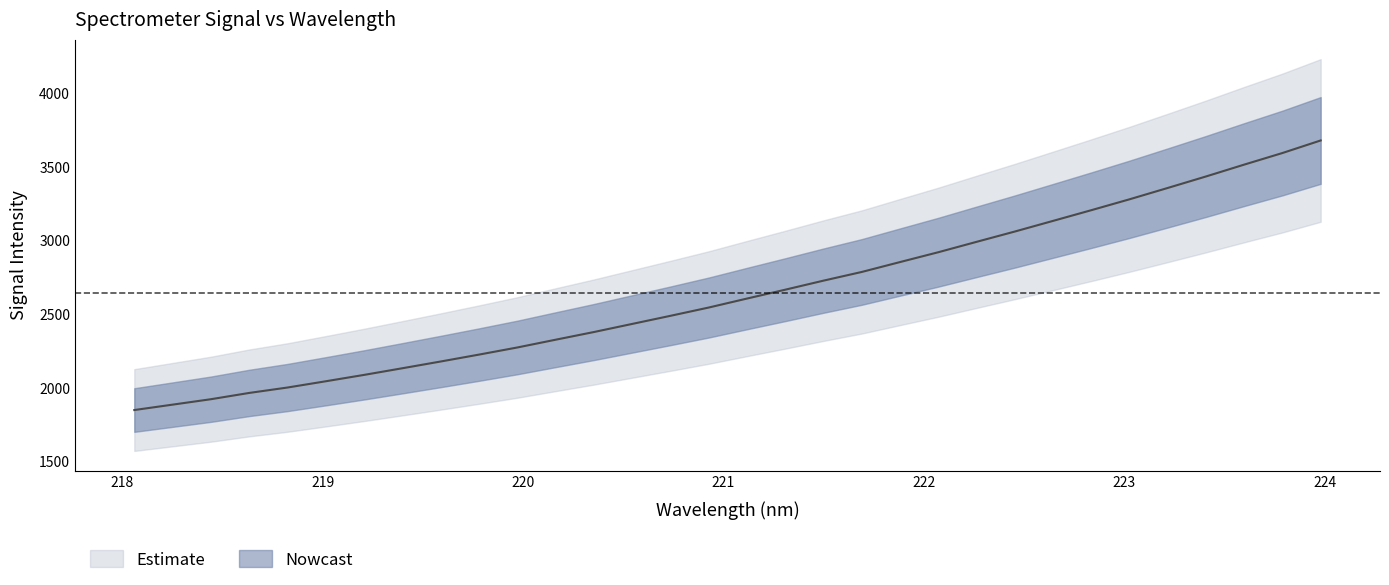

Reading left to right, extract all data points from this chart.

1849.0	1885.7	1922.5	1965.1	2001.8	2044.3	2087.5	2132.7	2178.4	2225.2	2273.5	2326.1	2378.3	2433.3	2488.3	2544.5	2605.4	2665.5	2727.0	2785.9	2853.0	2919.7	2990.2	3060.0	3132.3	3204.8	3278.8	3355.8	3433.7	3514.1	3592.8	3677.9